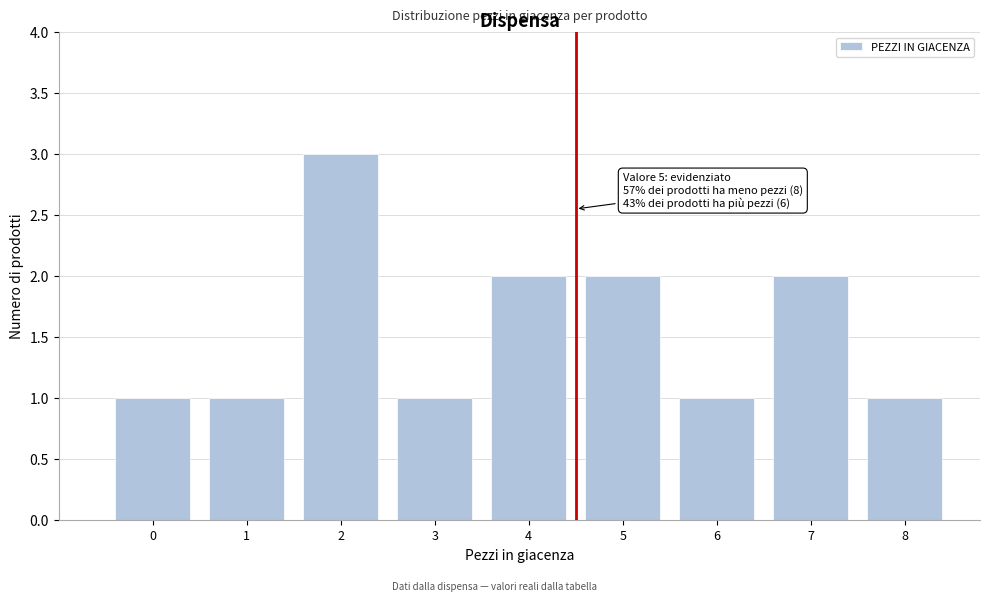

Reading left to right, extract all data points from this chart.

1	1	3	1	2	2	1	2	1